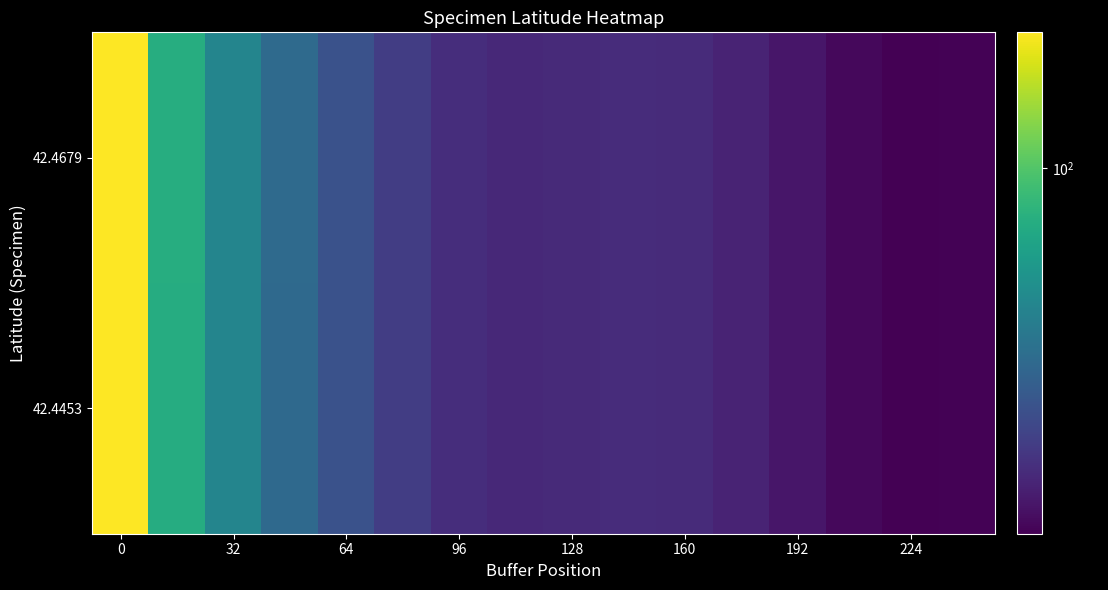

Reading right to left, extract all data points from this chart.

42.4453: 46.6	46.4	47.4	49.4	51.5	52.8	53.0	52.5	52.3	53.3	56.0	60.6	66.6	74.8	89.3	133.1
42.4679: 46.6	46.4	47.4	49.4	51.5	52.8	53.0	52.5	52.3	53.3	56.1	60.6	66.6	74.8	89.3	133.1